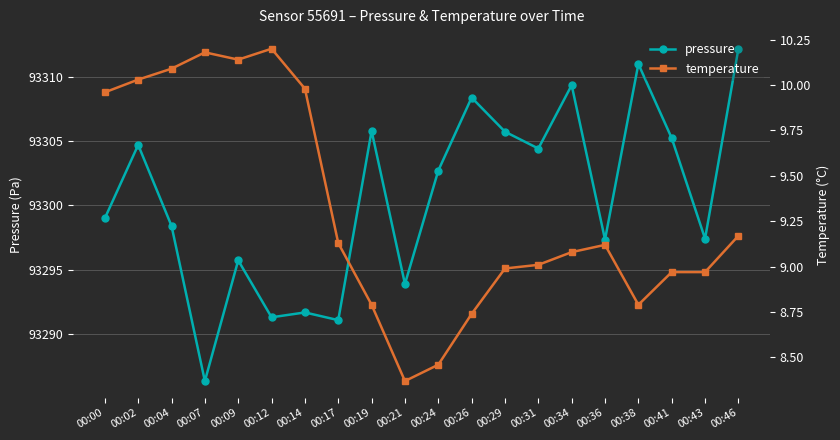

How many lines are shown in the chart?

2